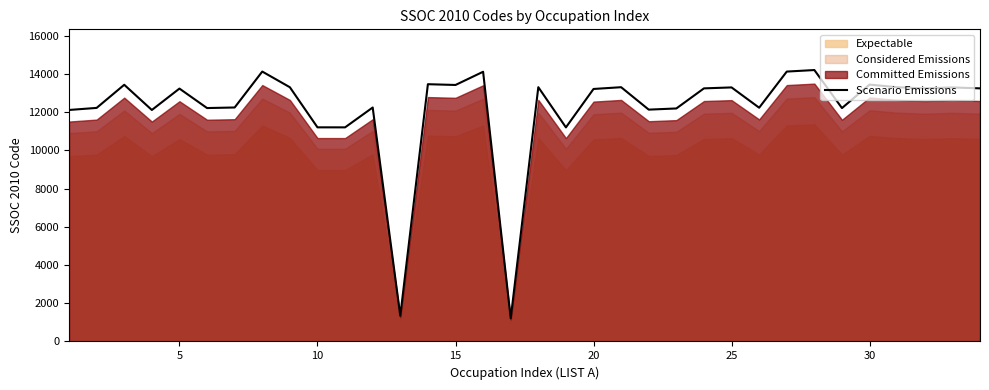

What is the minimum value for Scenario Emissions?

1212